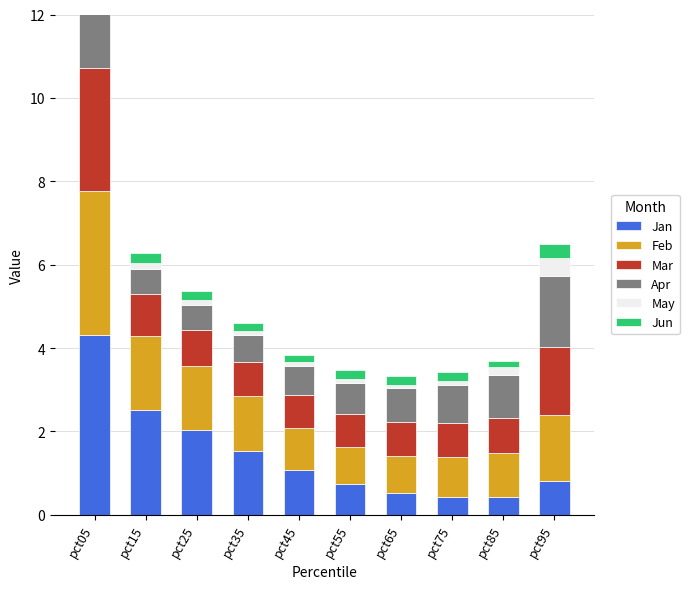

What is the sum of the Feb values at pct55 and pct75?

1.8